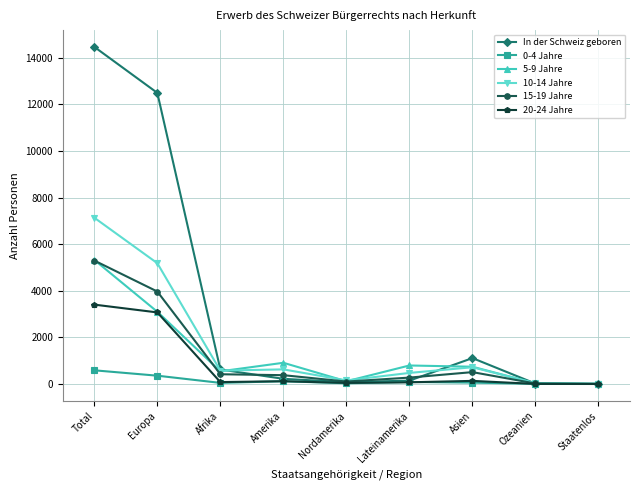

In 20-24 Jahre, how many points are higher than both neighbors (excluding endpoints)?

2